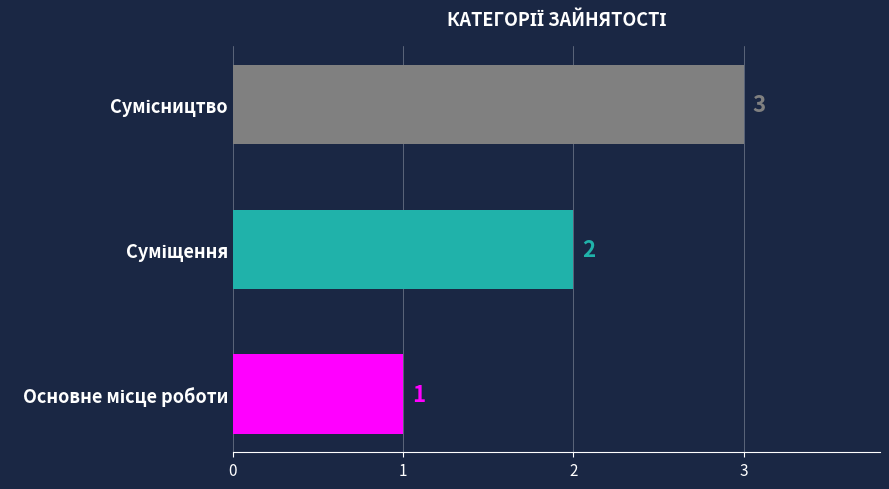

What is the minimum value shown in the chart?

1